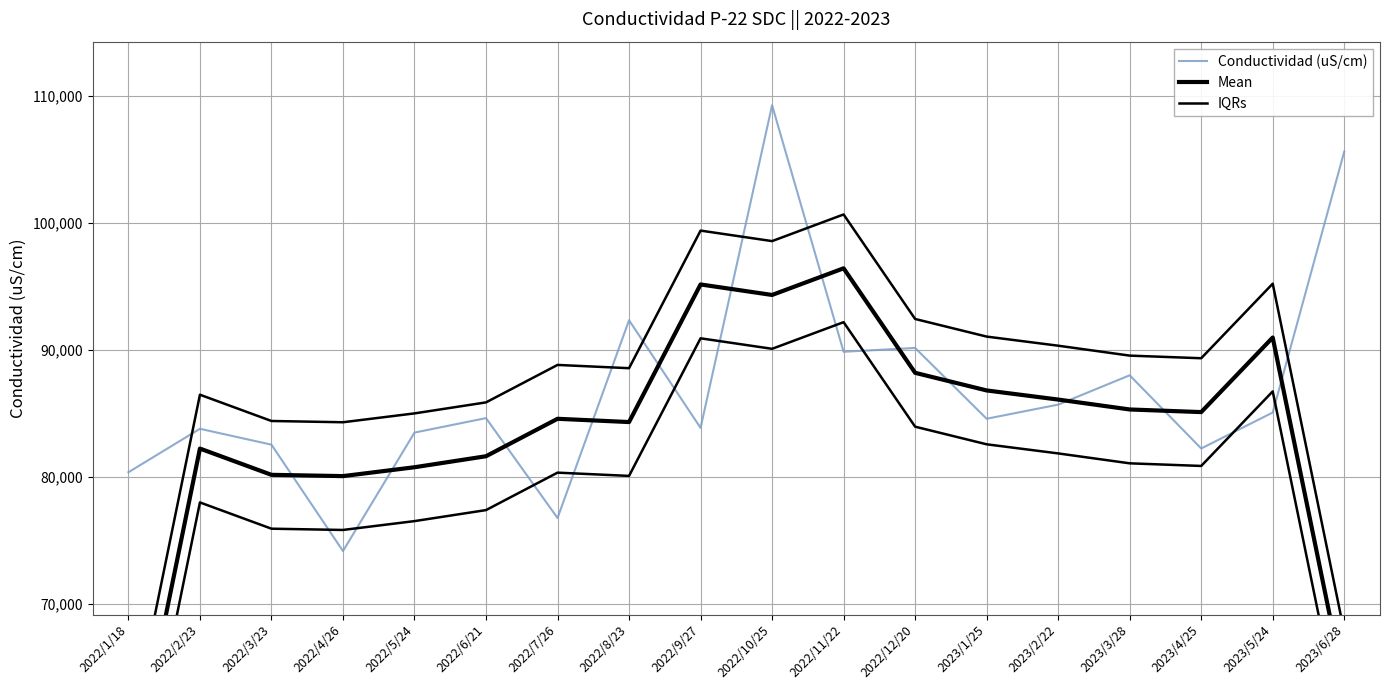

What is the label of the 18th point from the left?

2023/6/28